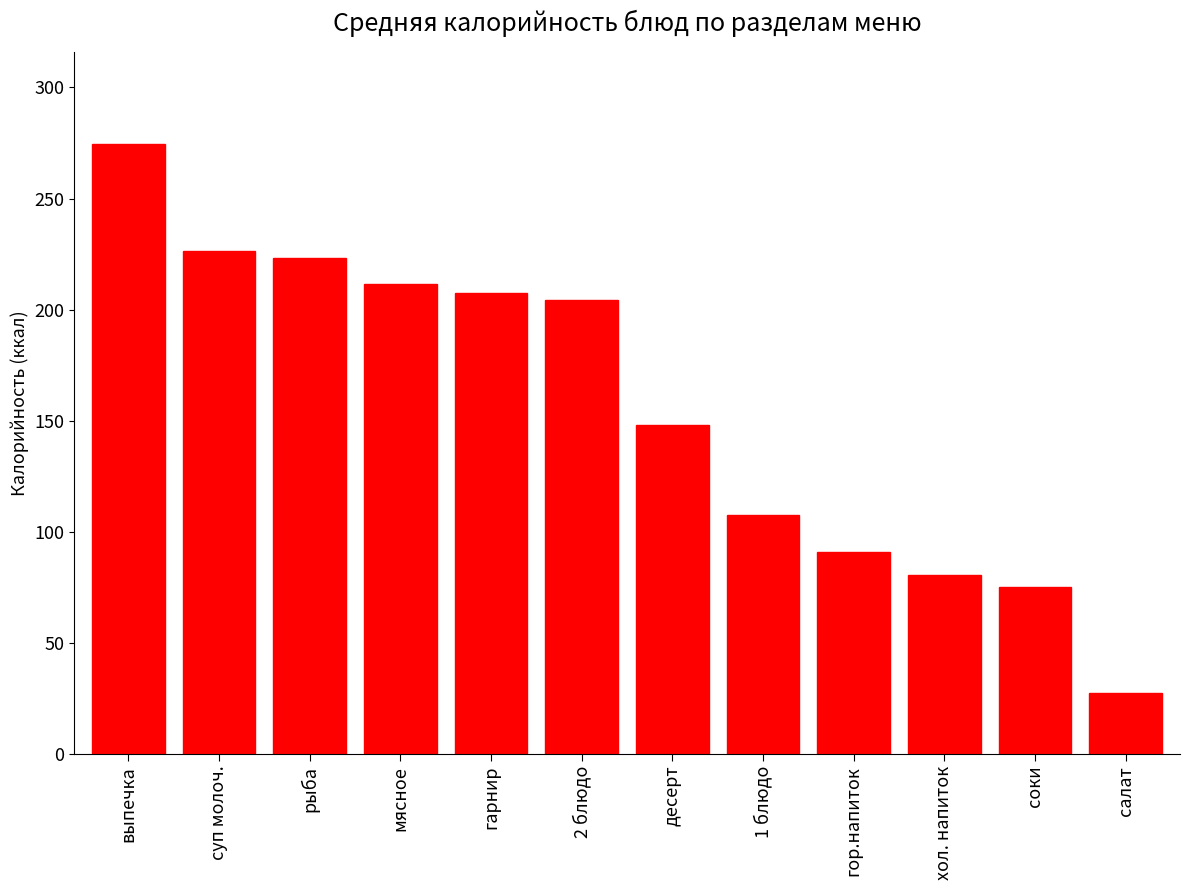

What is the maximum value shown in the chart?

274.7